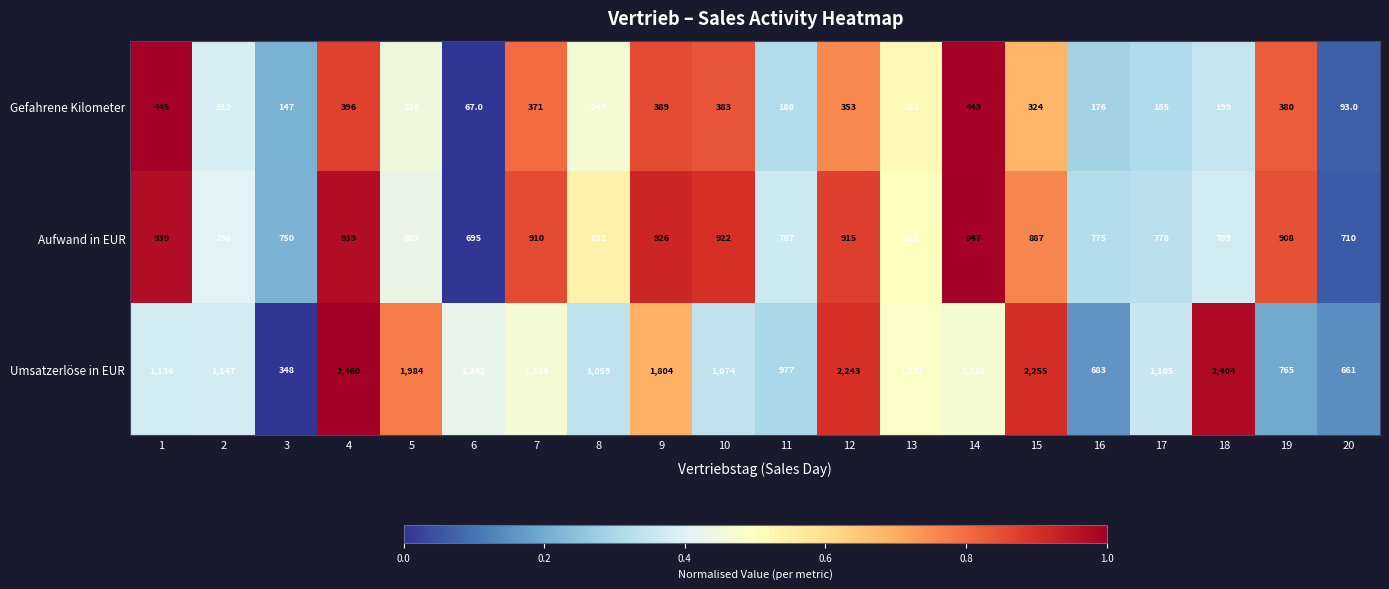

Is it true that Aufwand in EUR equals 787 at 11?

True